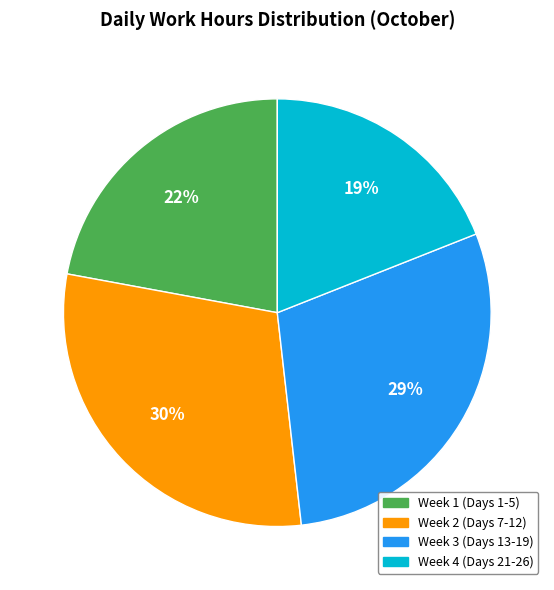

Is there any slice that represents more than half of the pie?

No